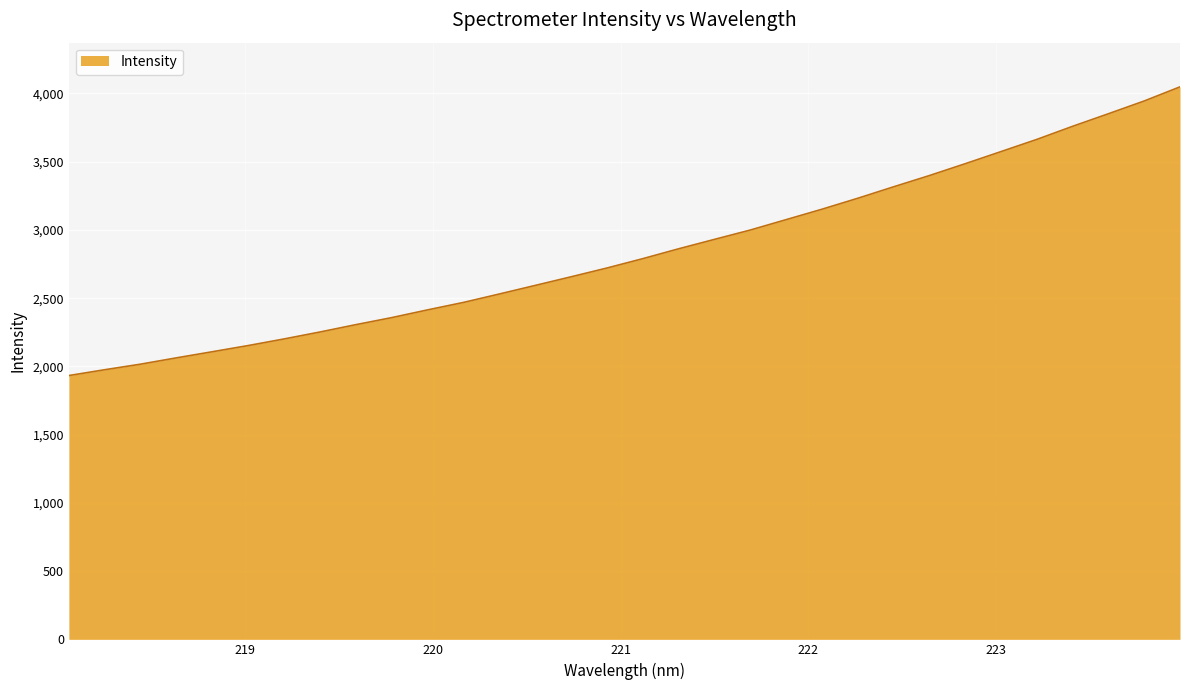

What is the difference between the maximum and minimum values?

2115.0